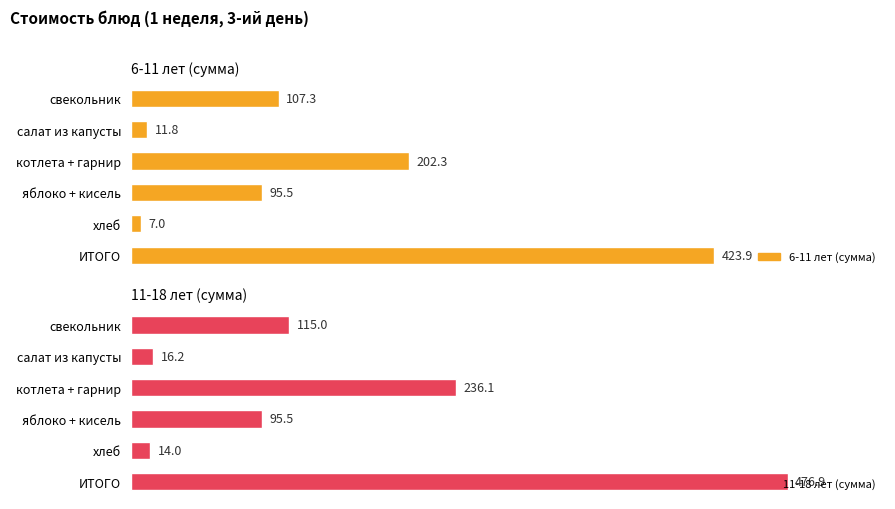

What is the sum of the 6-11 лет (сумма) values at яблоко + кисель and хлеб?

102.5